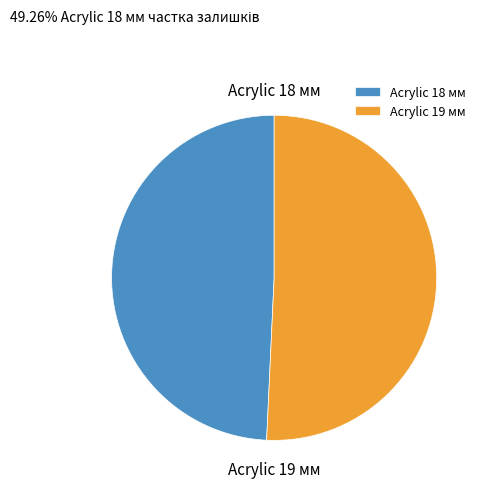

Which slice is the largest?

Acrylic 19 мм